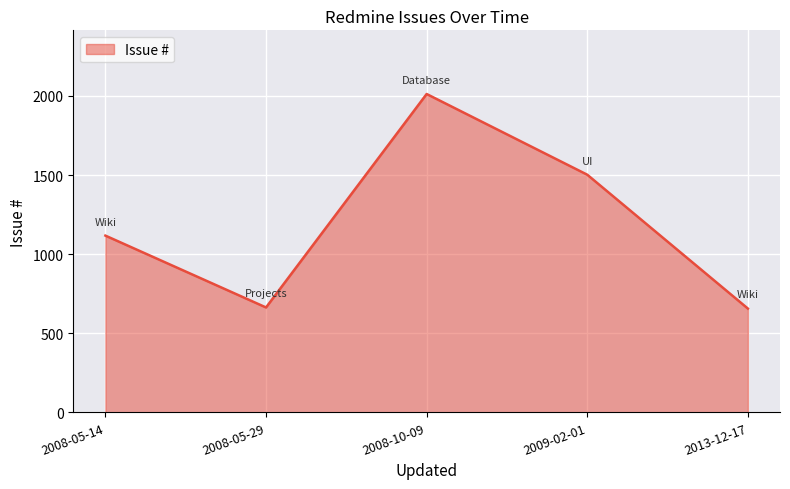

What is the difference between the second highest and minimum values?

846